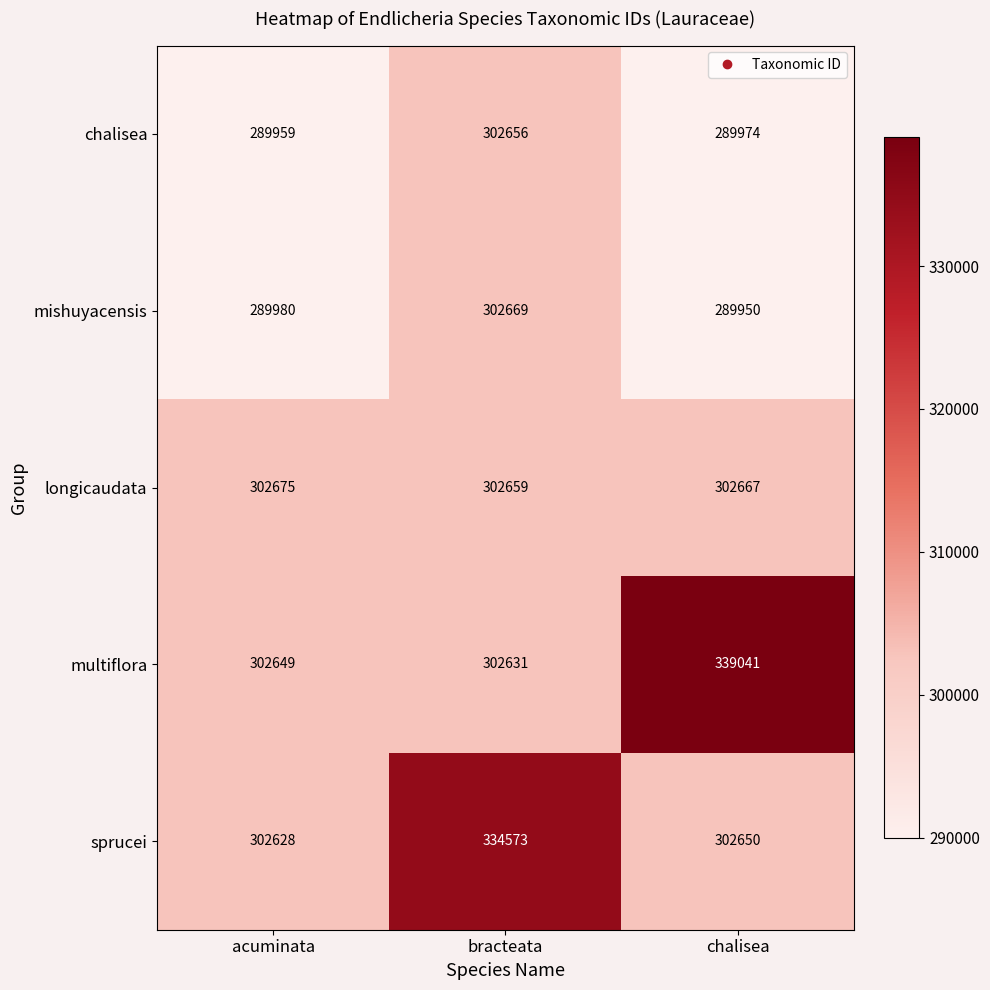

What is the spread (max minus min) of values at acuminata?

12716